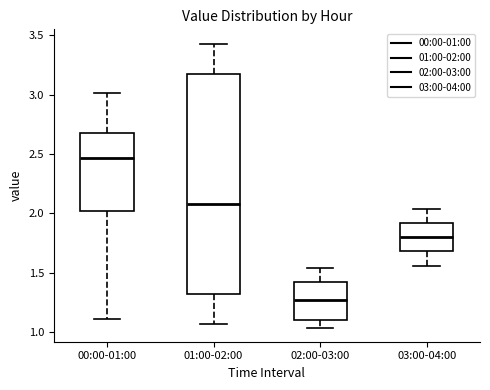

Reading left to right, read every box against the y-axis: the position of its median line, the range the box covers, and the ends of its whiskers. The values are not printed on the chart, so give them approximately, as read against the axis.

00:00-01:00: median 2.45, box 2.00 to 2.70, whiskers 1.10 to 3.00
01:00-02:00: median 2.10, box 1.30 to 3.15, whiskers 1.05 to 3.45
02:00-03:00: median 1.25, box 1.10 to 1.40, whiskers 1.05 to 1.55
03:00-04:00: median 1.80, box 1.70 to 1.90, whiskers 1.55 to 2.05